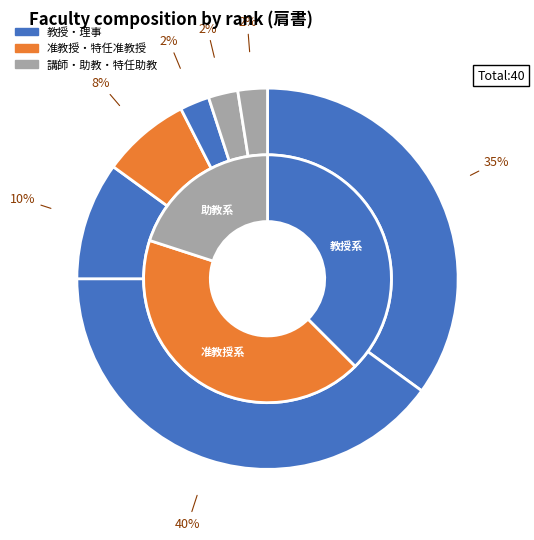

True or false: 教授 accounts for 42% of the total.

False